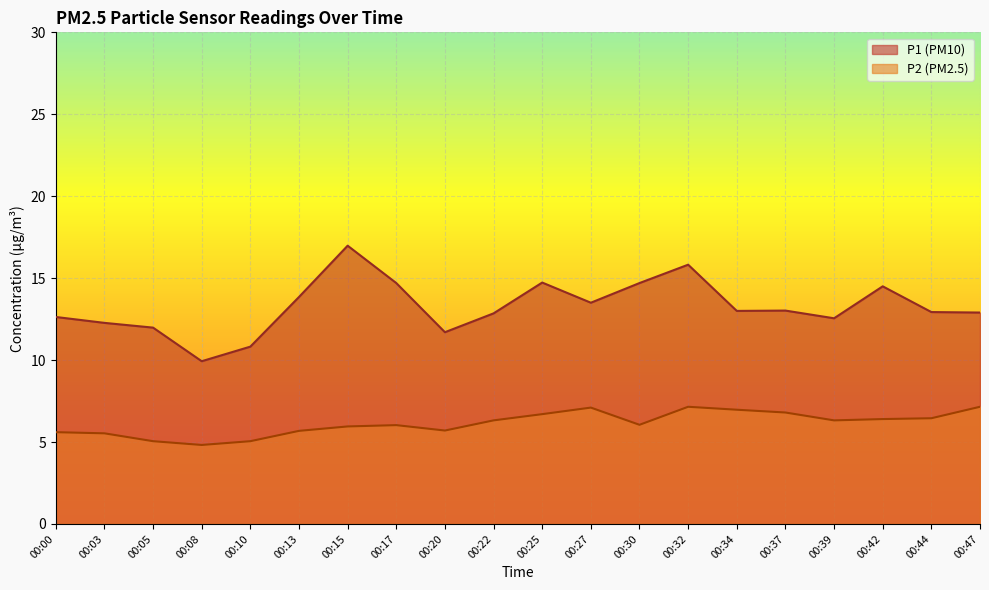

What is the value of the P1 point at the 5th from the left?

10.8